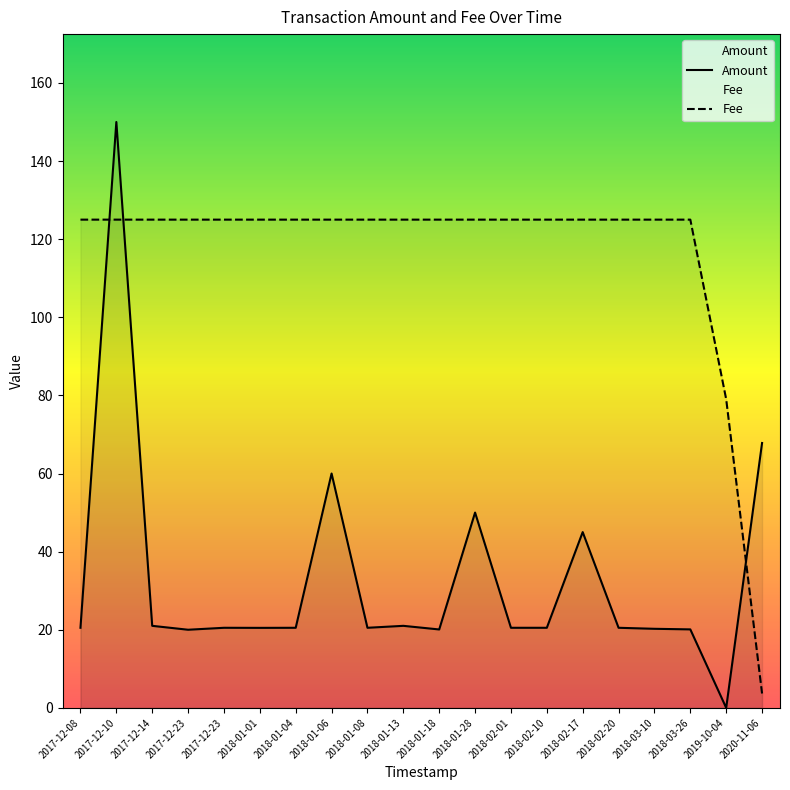

At which category does the chart reach its peak across all series?

2017-12-10